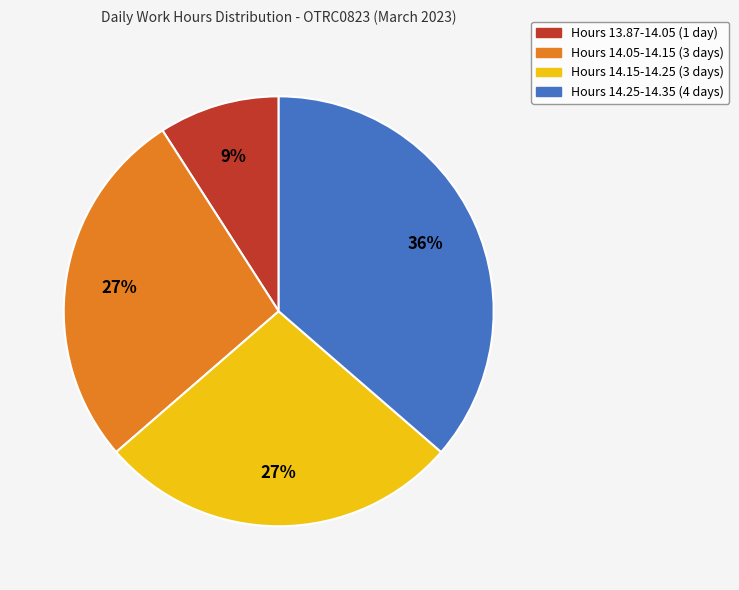

To the nearest percent, what is the average slice percentage?

25%